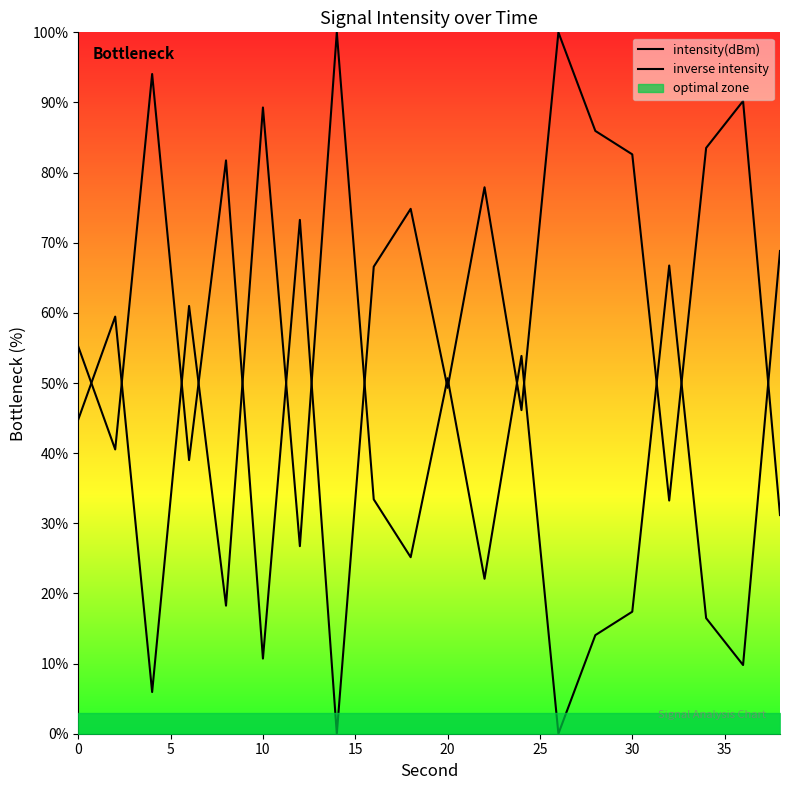

What is the sum of all inverse intensity values?

1216.0